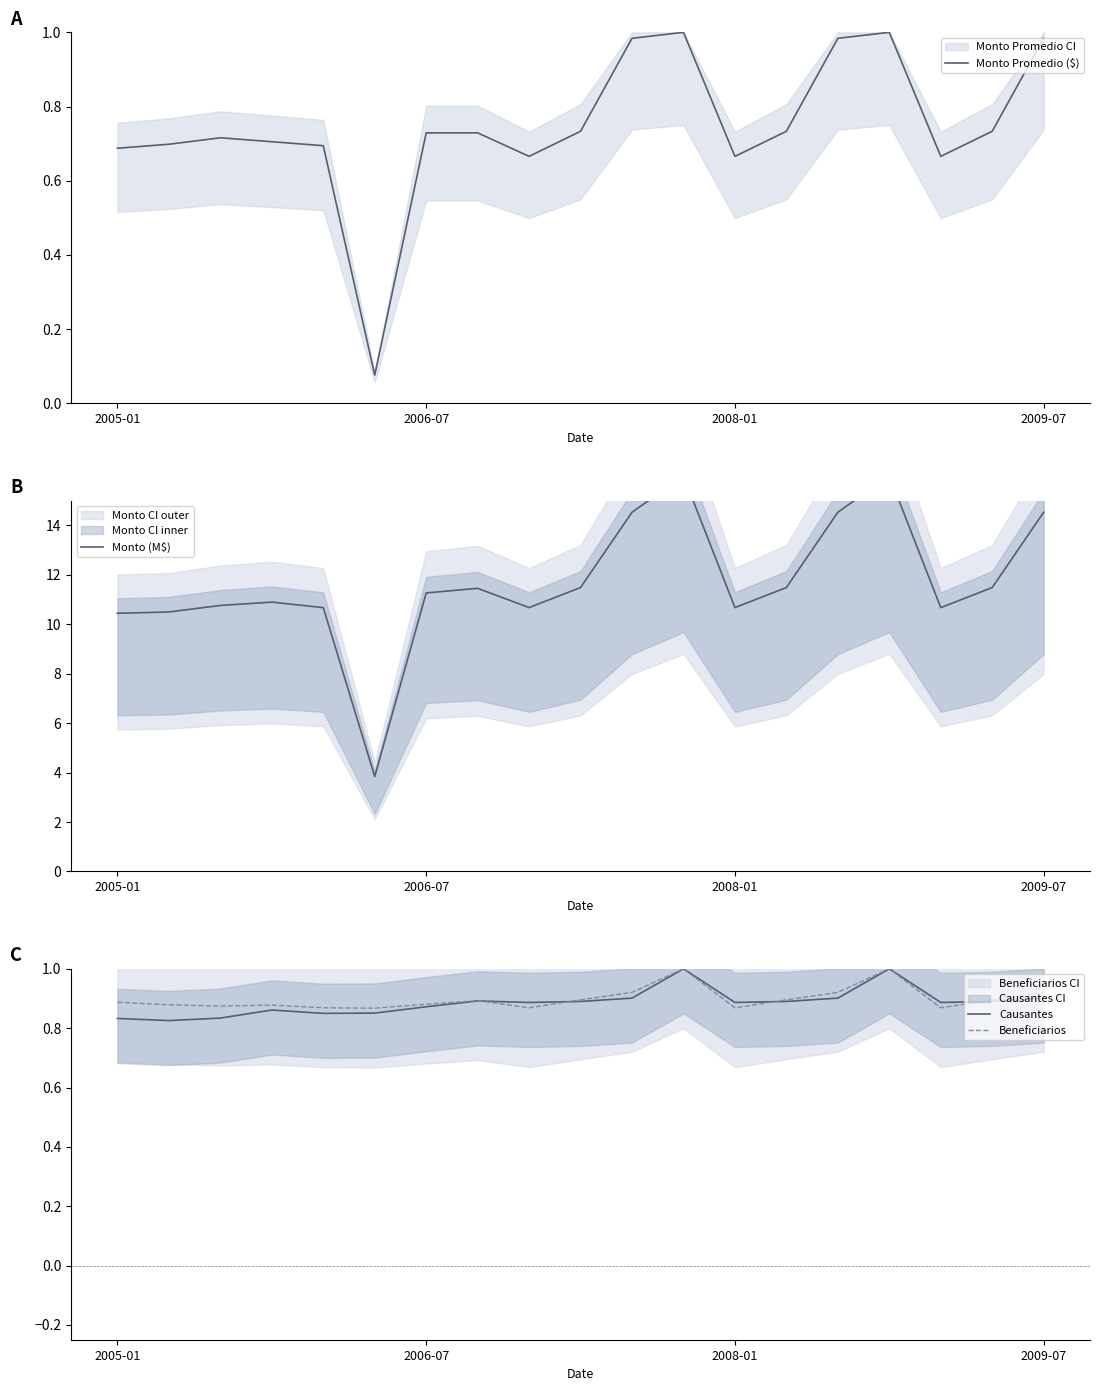

True or false: Monto Promedio ($) and Beneficiarios cross at least once.

True